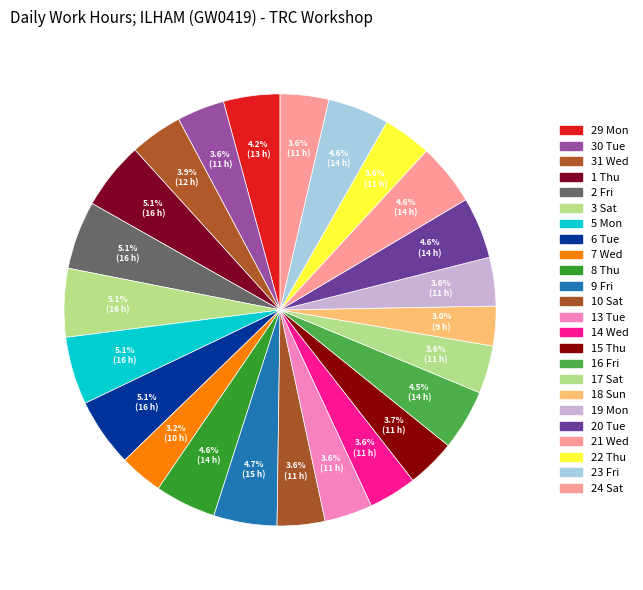

To the nearest percent, what percentage of the pie is 18 Sun?

3%